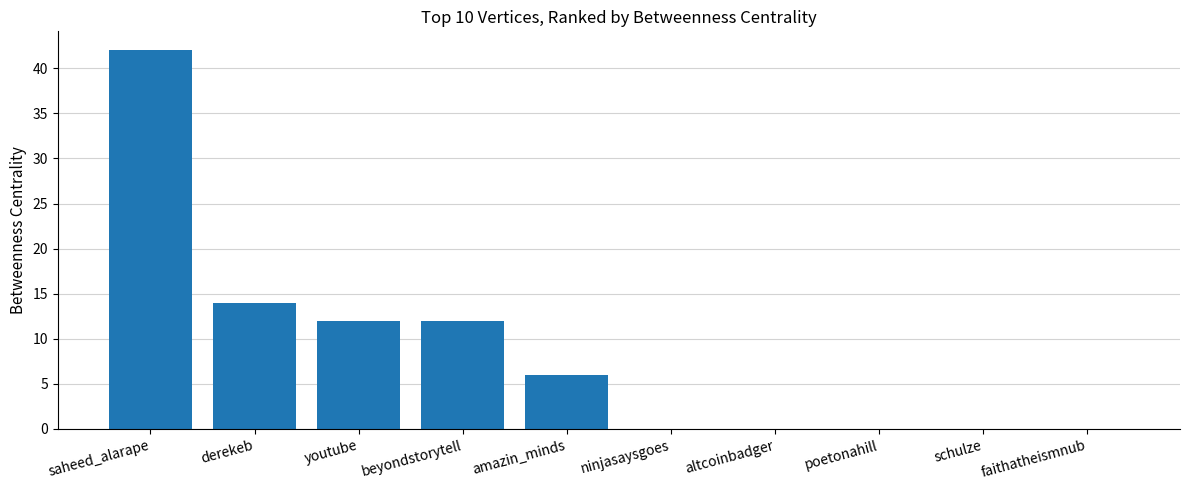

Are the bars horizontal?

No